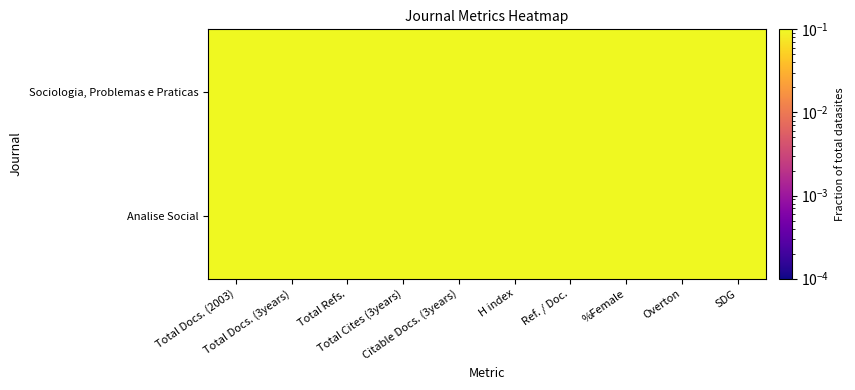

At how many categories does at least one series exceed 0?

10